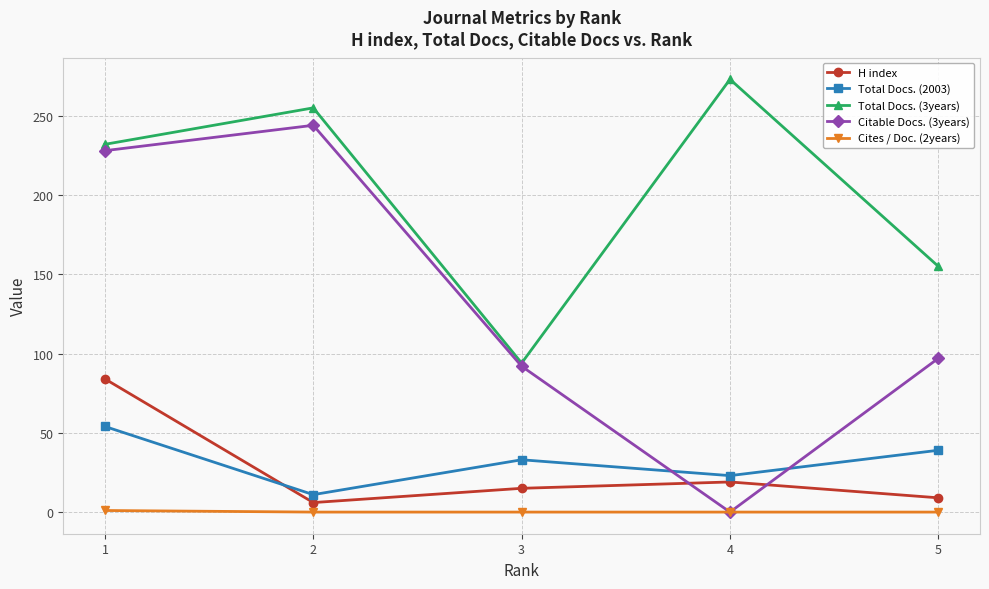

Where is the first local maximum for Total Docs. (3years)?

2